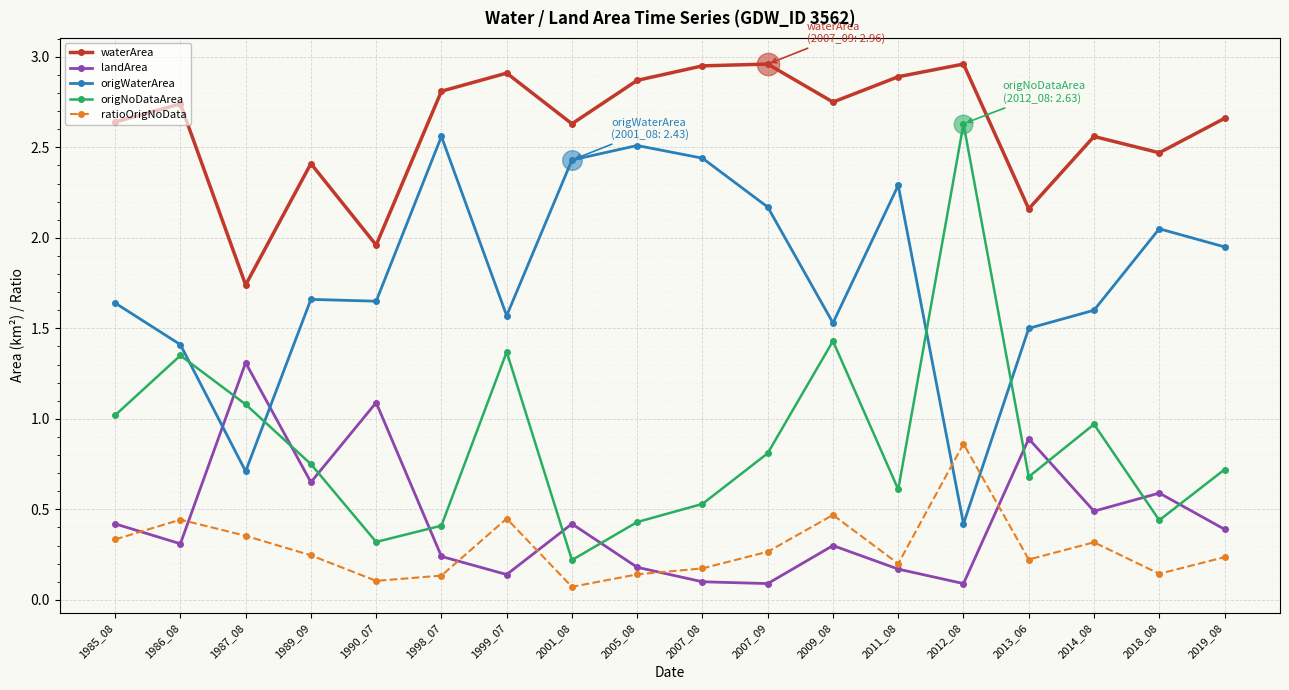

At how many categories does at least one series exceed 1?

18